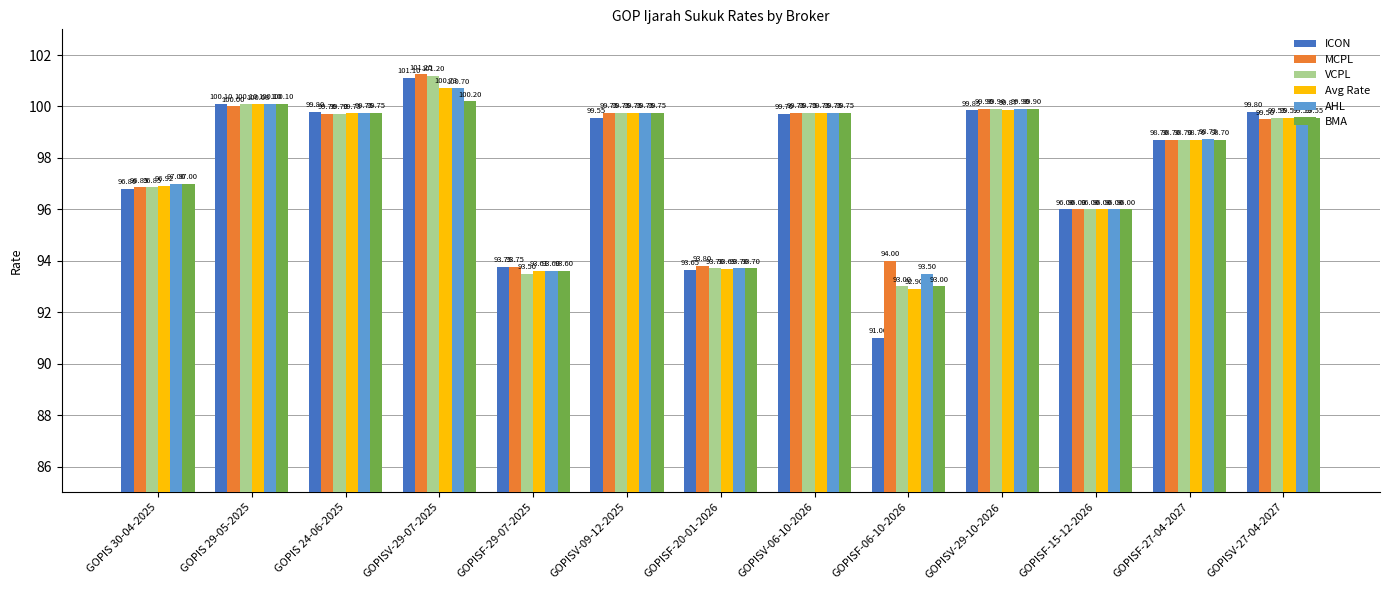

What is the approximate value of BMA at GOPISV-29-10-2026?

99.9